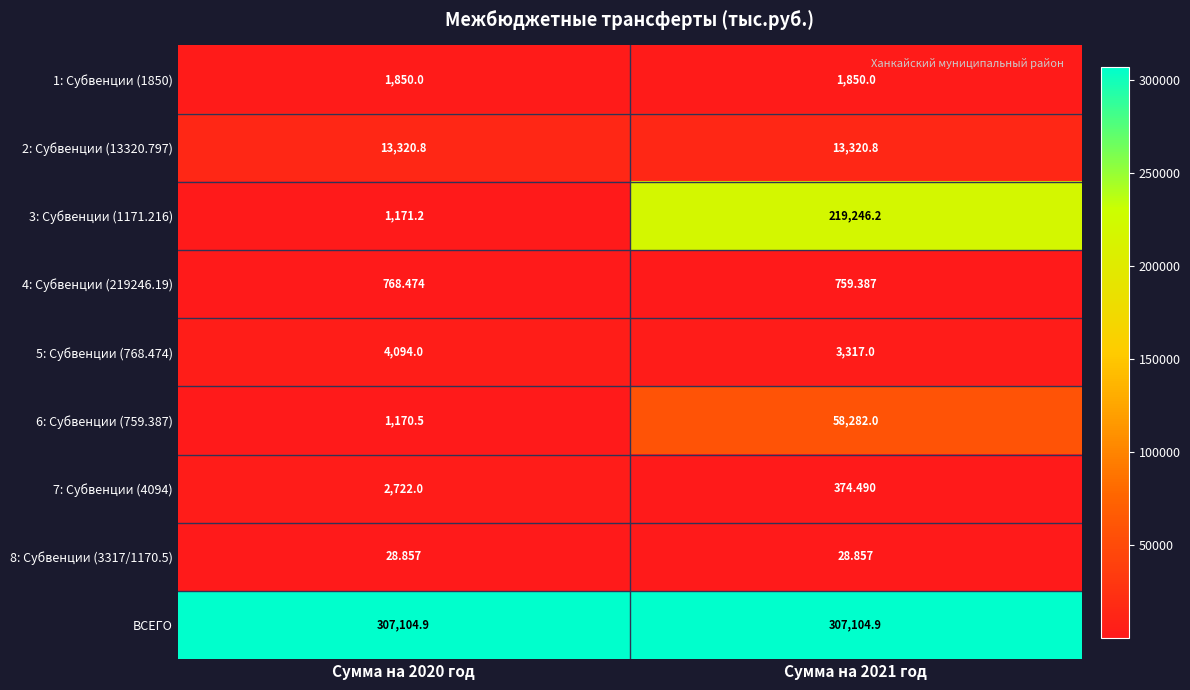

At Сумма на 2020 год, list the series in order from largest to smallest.

ВСЕГО, 2: Субвенции (13320.797), 5: Субвенции (768.474), 7: Субвенции (4094), 1: Субвенции (1850), 3: Субвенции (1171.216), 6: Субвенции (759.387), 4: Субвенции (219246.19), 8: Субвенции (3317/1170.5)